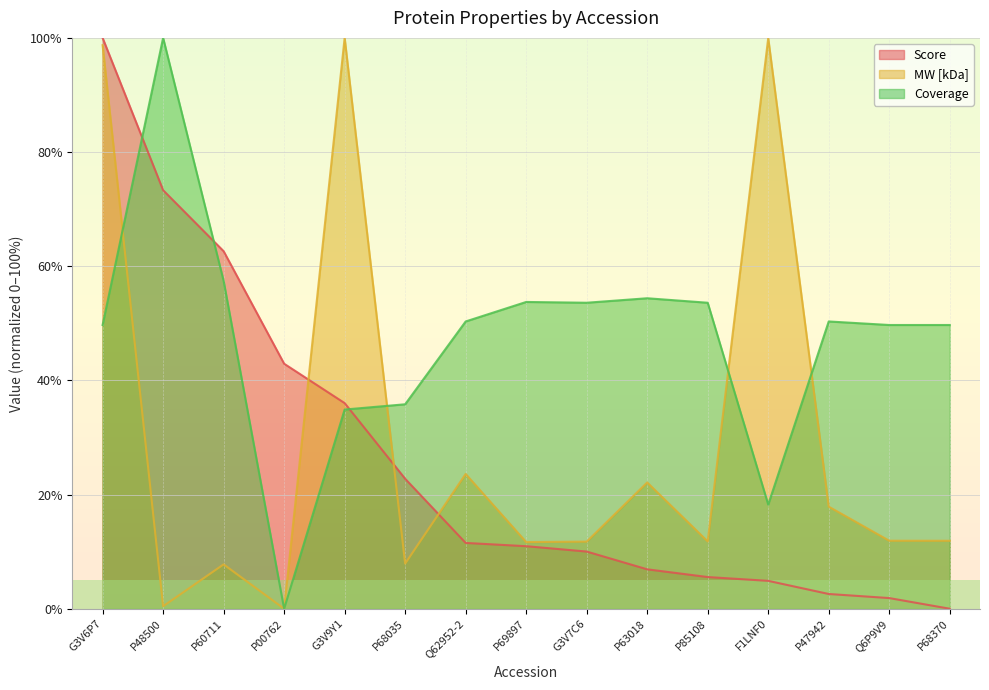

List the series in order of their peak value, highest first.

Score, MW [kDa], Coverage